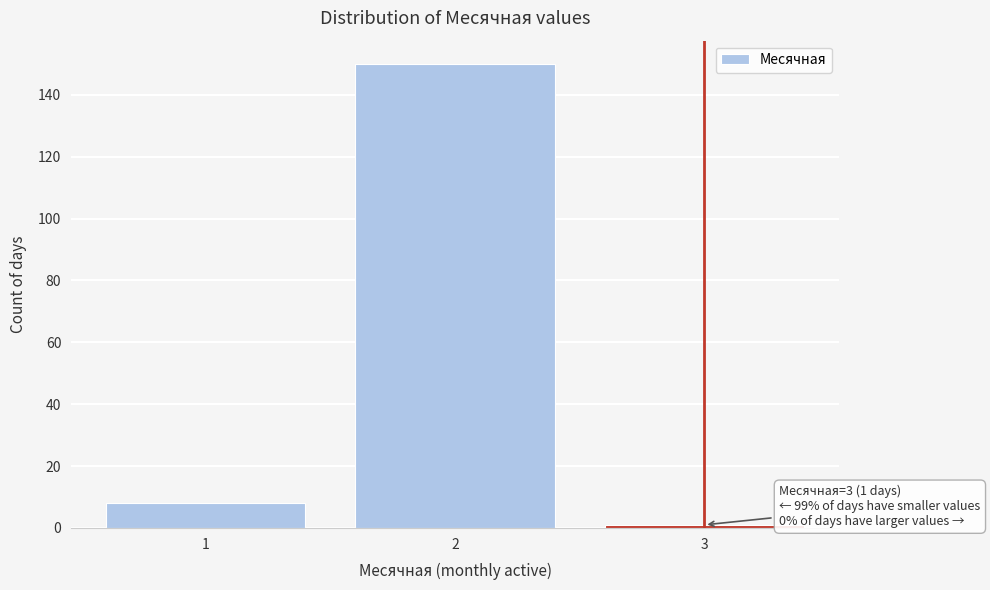

Reading left to right, extract all data points from this chart.

1=8	2=150	3=1